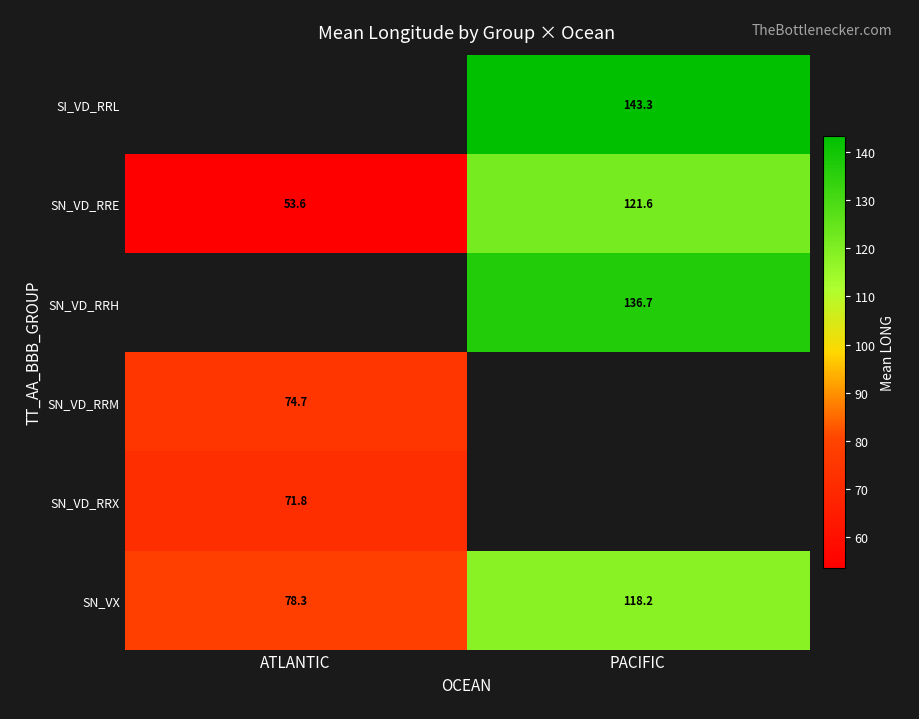

True or false: SN_VD_RRE has a value of 75.6 at ATLANTIC.

False